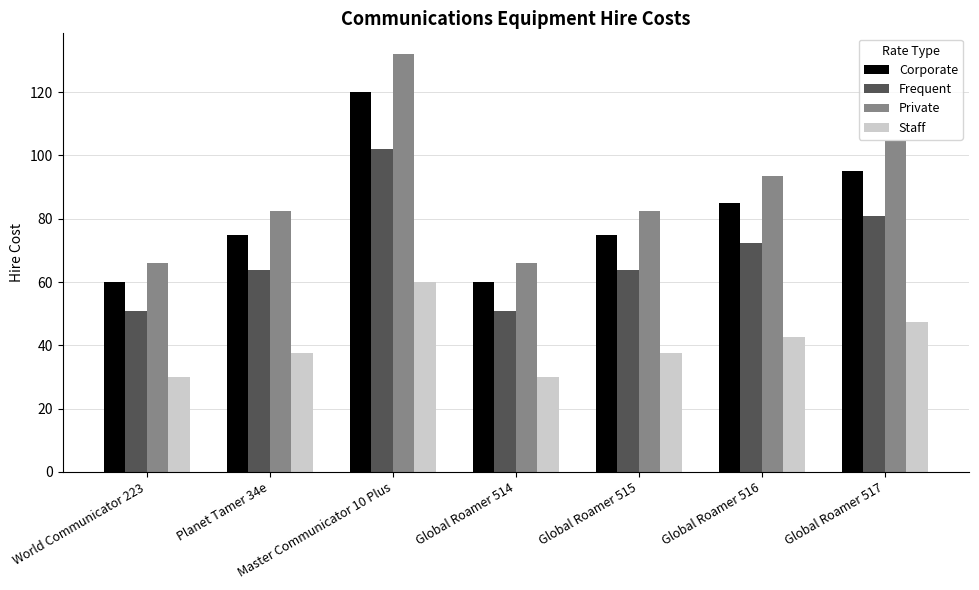

What is the difference between the highest and lowest values at Global Roamer 516?

51.0